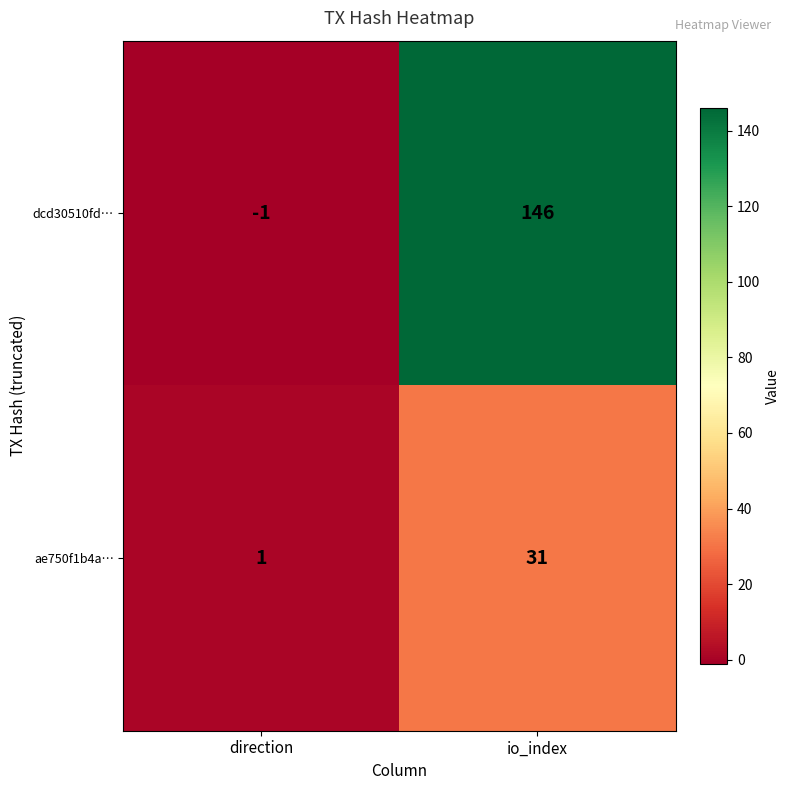

What is the difference between the ae750f1b4a… values at io_index and direction?

30